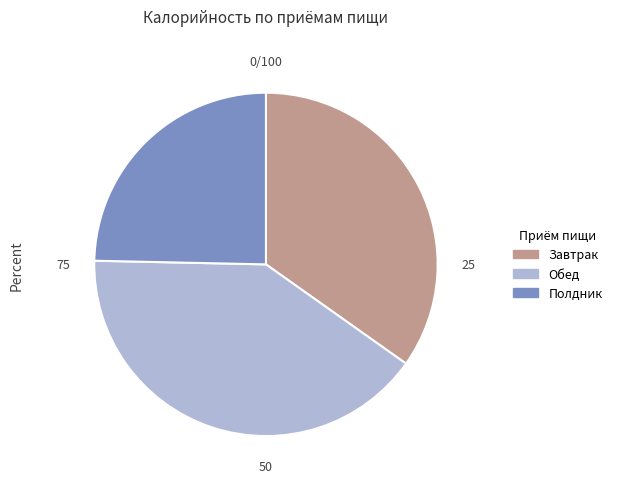

True or false: Завтрак accounts for 35% of the total.

True